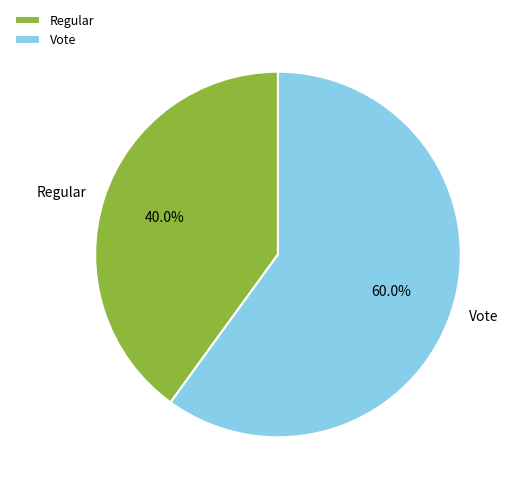

What percentage is NOT represented by Vote?

40.0%